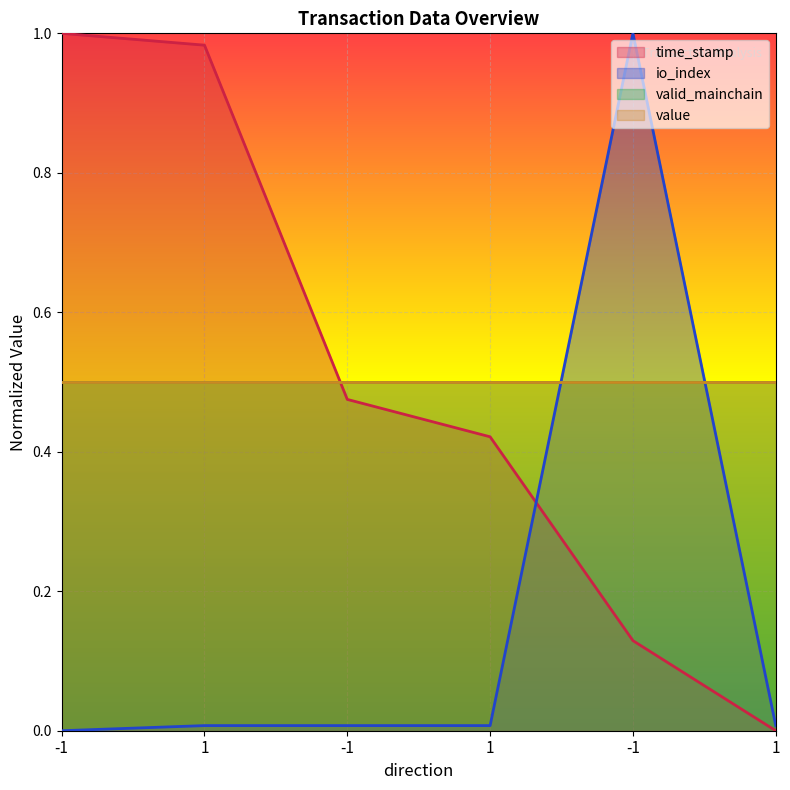

At which category does io_index reach its first local peak?

-1